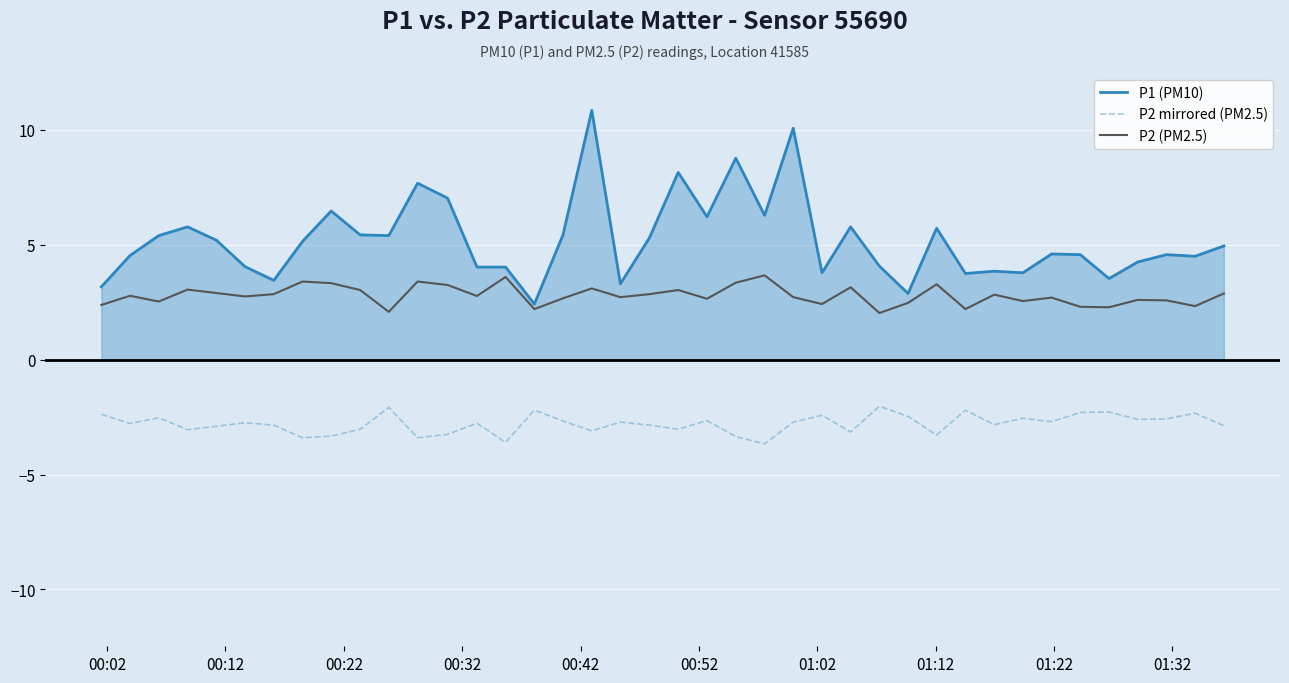

True or false: P2 (PM2.5) and P2 mirrored (PM2.5) cross at least once.

False